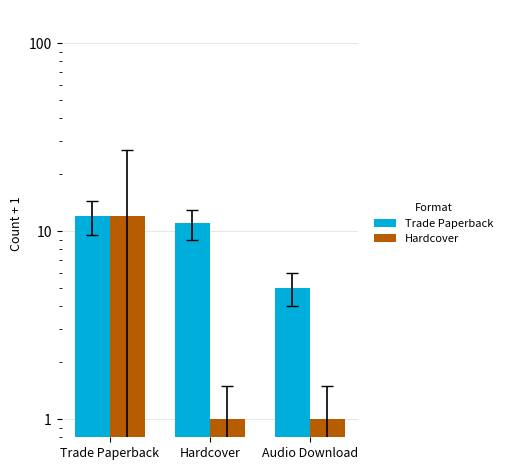

What is the smallest value displayed?

1